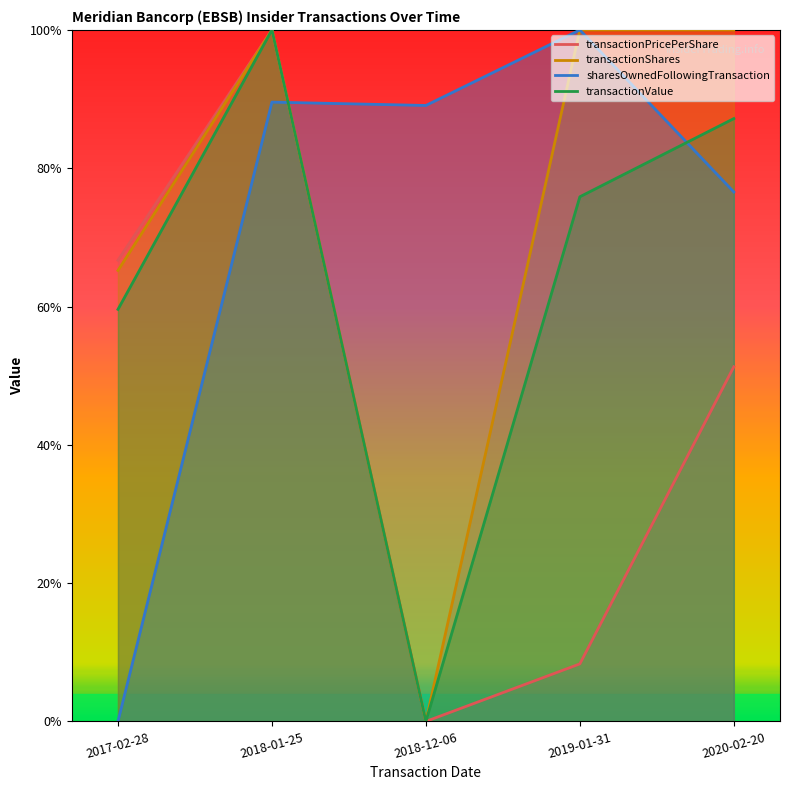

What position from the right is 2020-02-20?

1